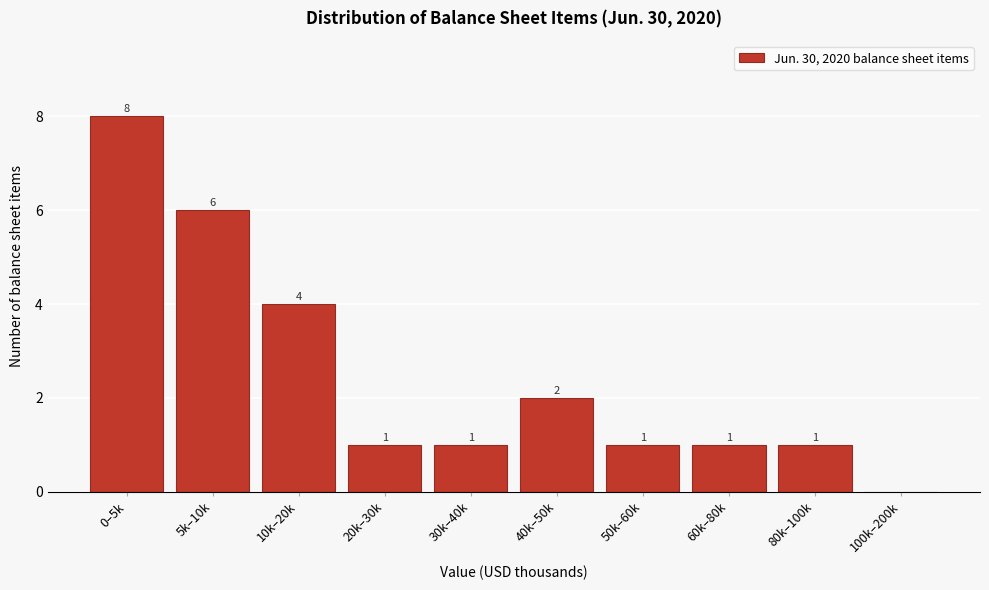

Reading right to left, transcribe all the data shown in this chart.

100k–200k=0	80k–100k=1	60k–80k=1	50k–60k=1	40k–50k=2	30k–40k=1	20k–30k=1	10k–20k=4	5k–10k=6	0–5k=8